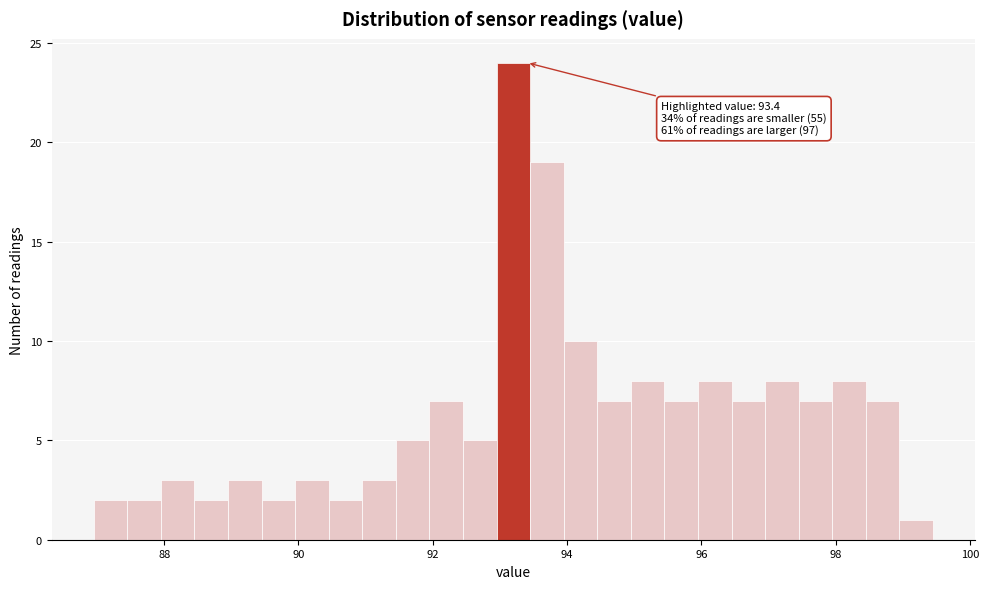

Read against the x-axis, roughly where is the centre of the tallest bar?

93.2